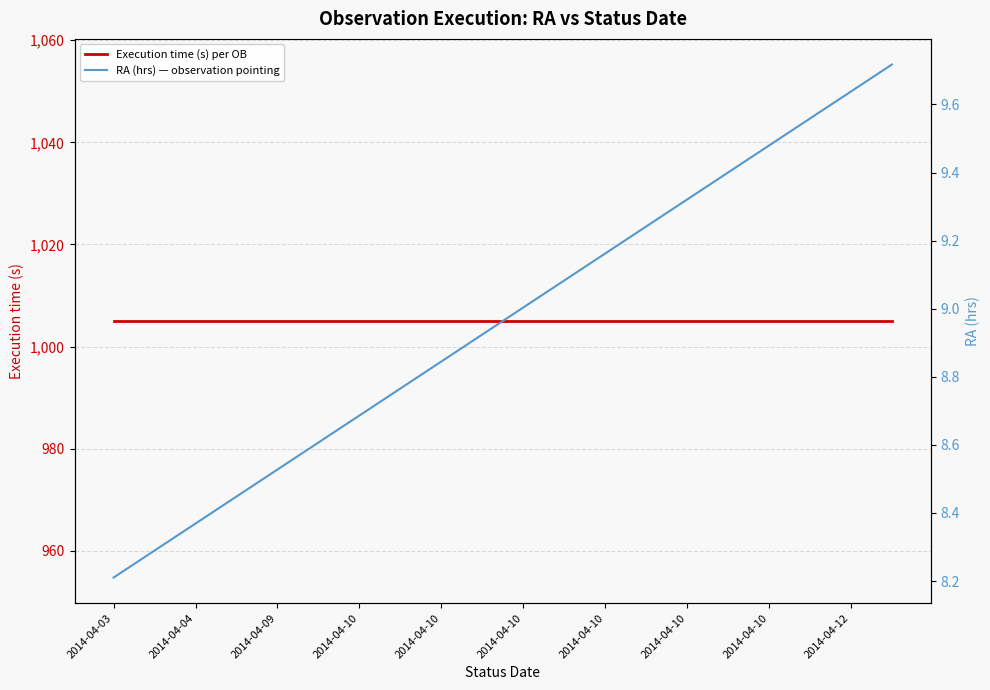

How many data points in RA (hrs) — observation pointing are less than 9?

10